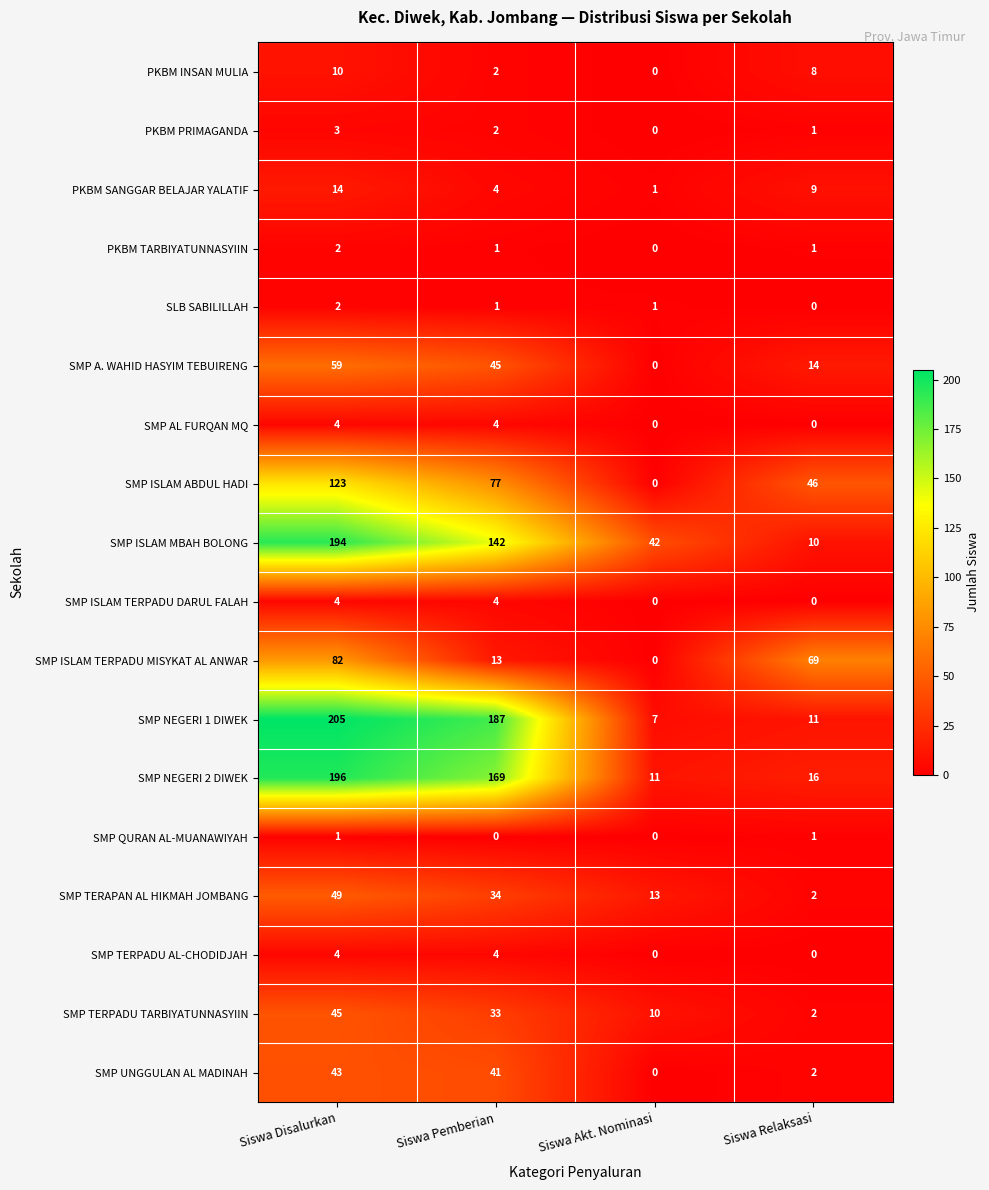

At which category does the chart reach its peak across all series?

Siswa Disalurkan